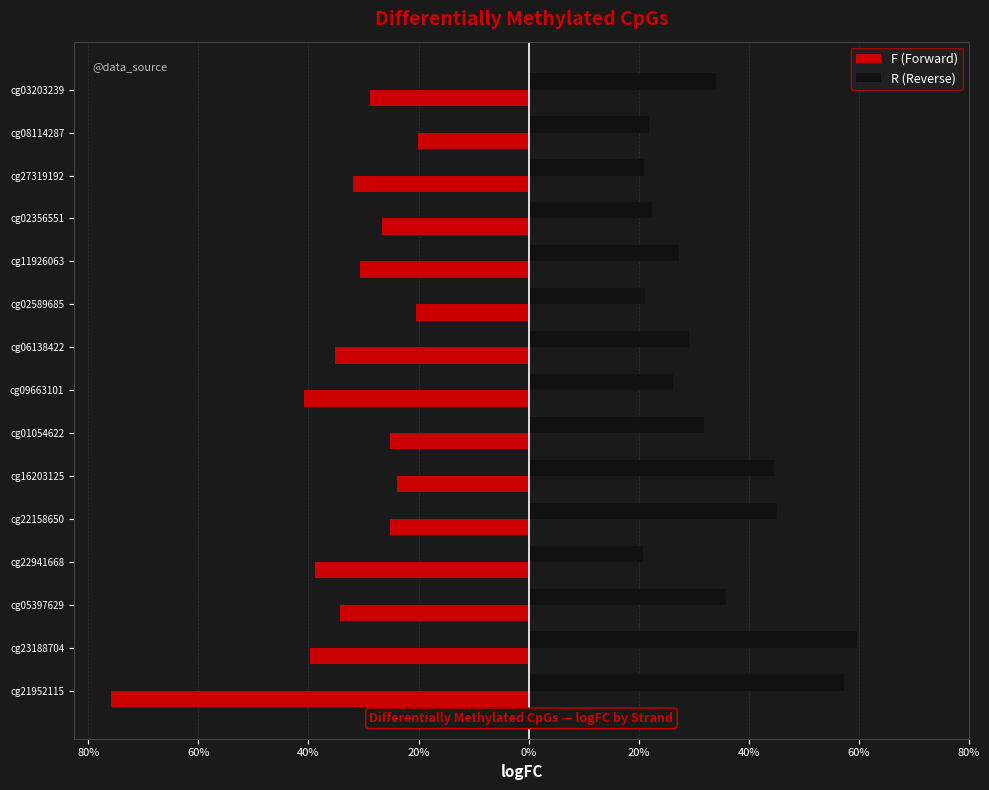

What are all the series names shown in the legend?

F (Forward), R (Reverse)